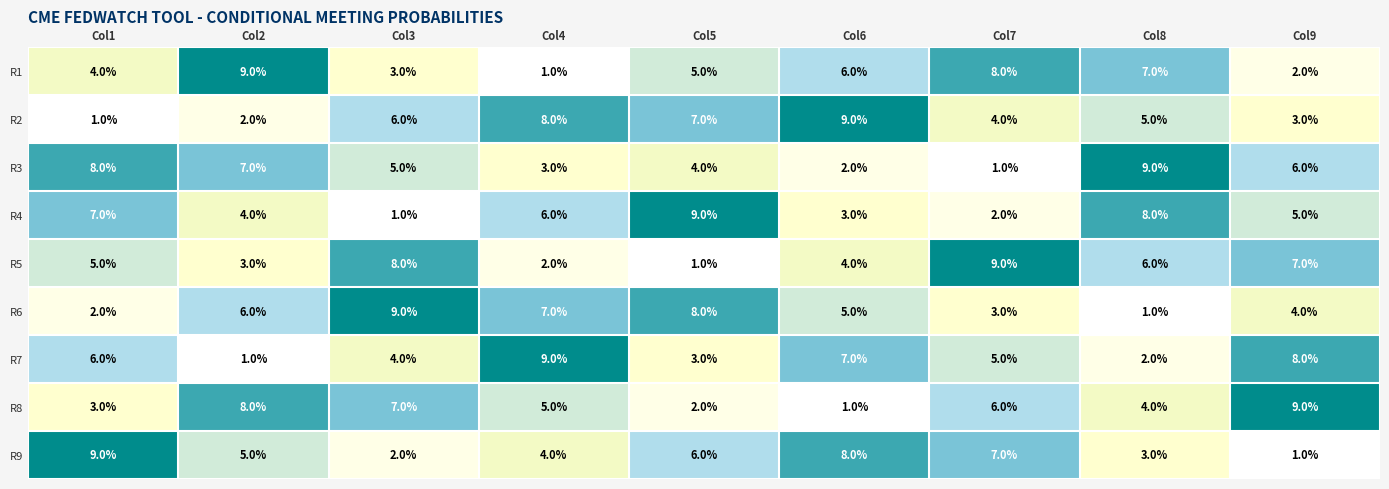

What is the maximum value shown in the chart?

9